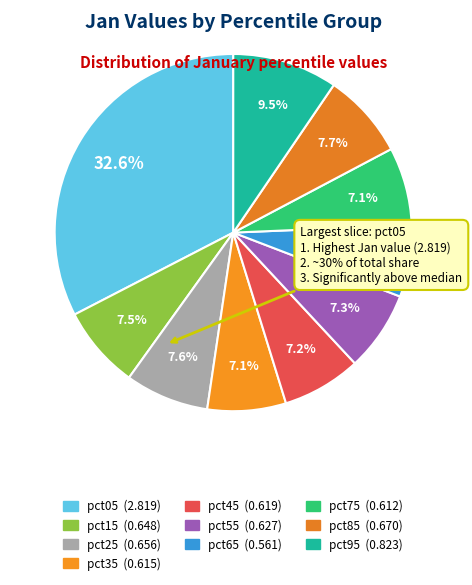

Count the number of slices in the pie.

10